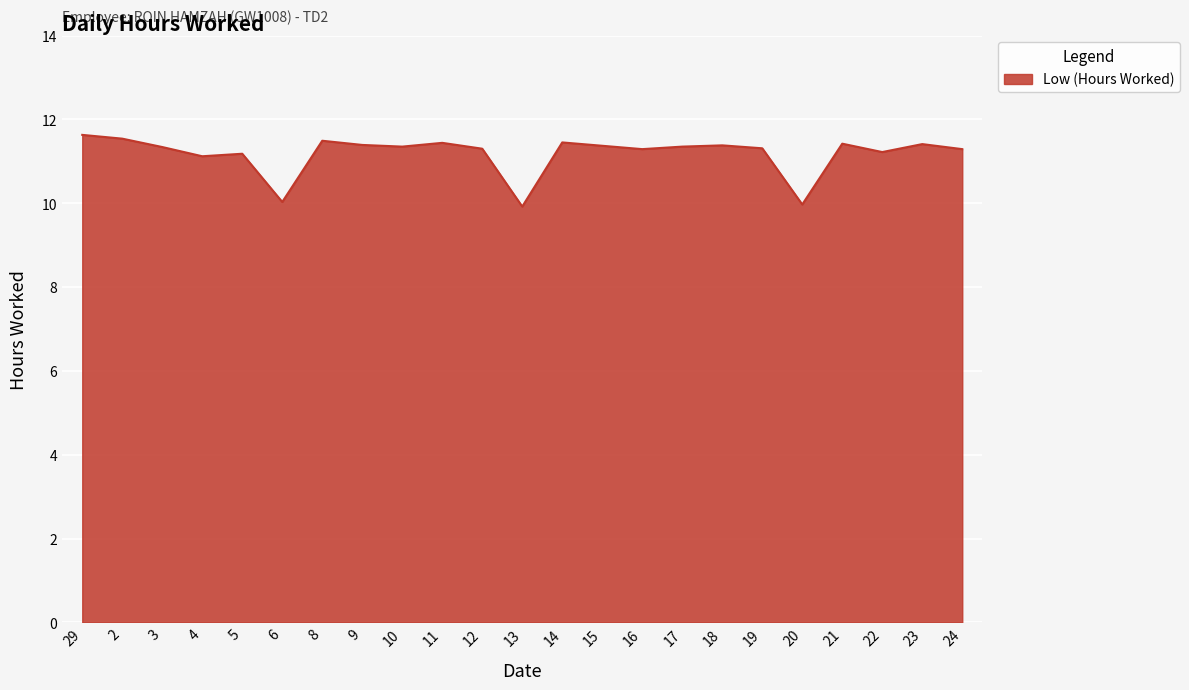

The value at 20 is 10.0. True or false?

True